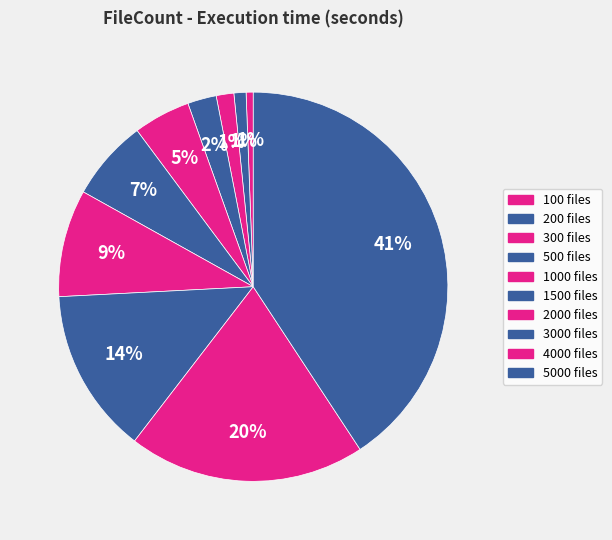

Count the number of slices in the pie.

10